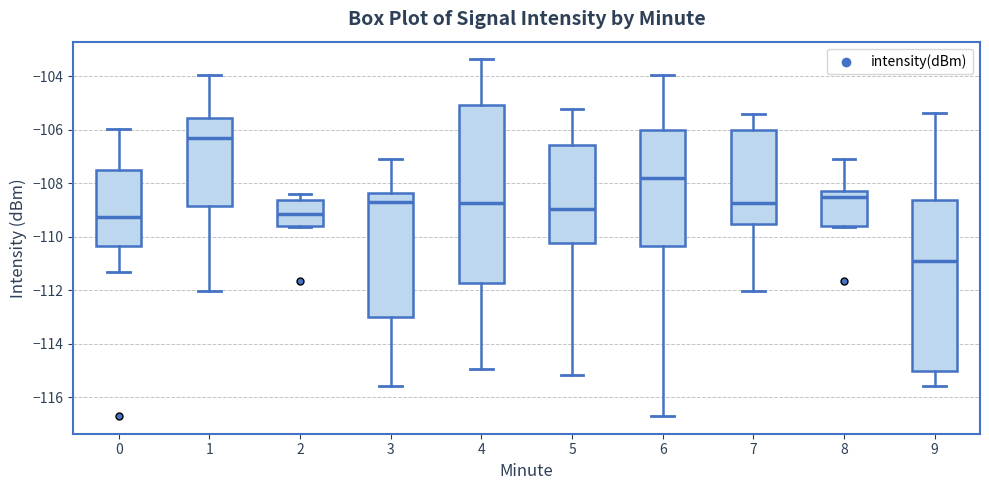

Reading left to right, read every box against the y-axis: the position of its median line, the range the box covers, and the ends of its whiskers. The values are not printed on the chart, so give them approximately, as read against the axis.

0: median -109.2, box -110.4 to -107.4, whiskers -111.4 to -106.0
1: median -106.4, box -108.8 to -105.6, whiskers -112.0 to -104.0
2: median -109.2, box -109.6 to -108.6, whiskers -109.6 to -108.4
3: median -108.8, box -113.0 to -108.4, whiskers -115.6 to -107.2
4: median -108.8, box -111.8 to -105.0, whiskers -115.0 to -103.4
5: median -109.0, box -110.2 to -106.6, whiskers -115.2 to -105.2
6: median -107.8, box -110.4 to -106.0, whiskers -116.6 to -104.0
7: median -108.8, box -109.6 to -106.0, whiskers -112.0 to -105.4
8: median -108.6, box -109.6 to -108.2, whiskers -109.6 to -107.2
9: median -110.8, box -115.0 to -108.6, whiskers -115.6 to -105.4